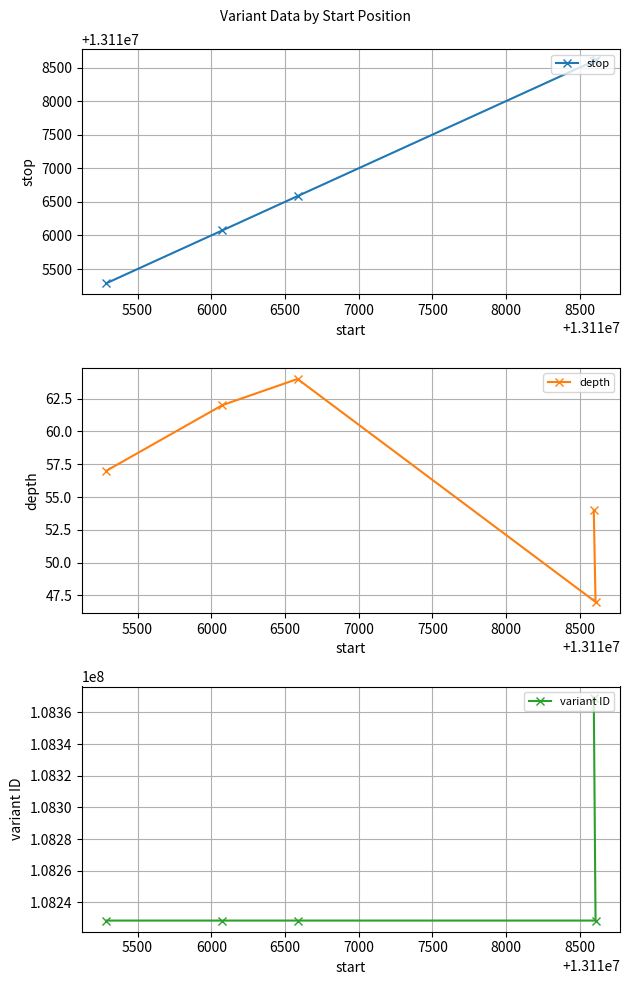

What are all the series names shown in the legend?

stop, depth, variant ID